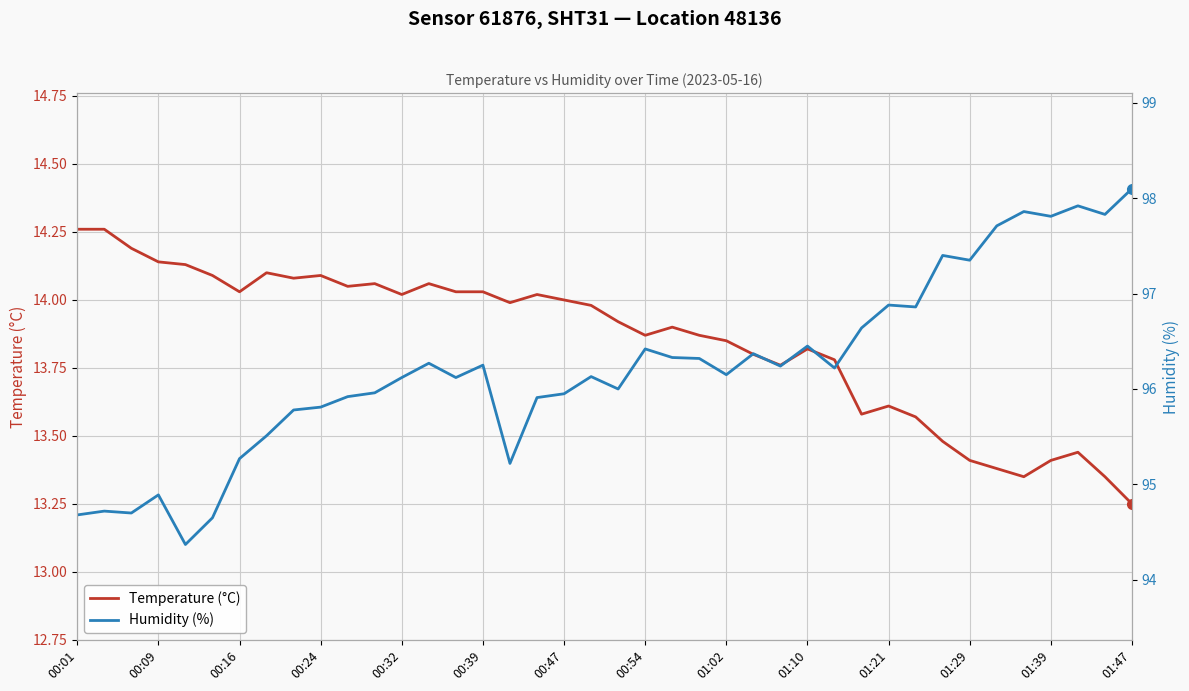

At which label does Temperature (°C) reach its minimum?

01:47